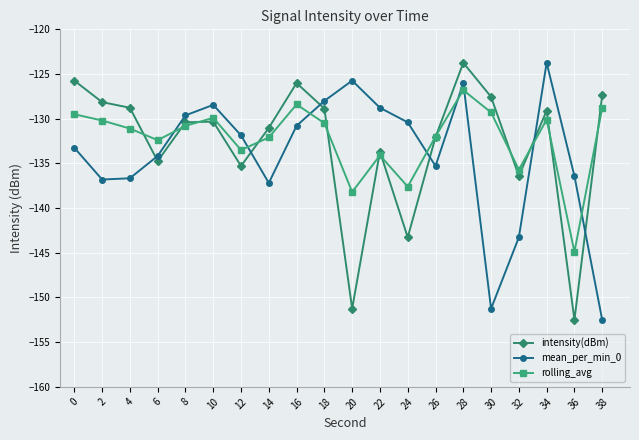

What is the spread (max minus min) of values at 20?

25.5